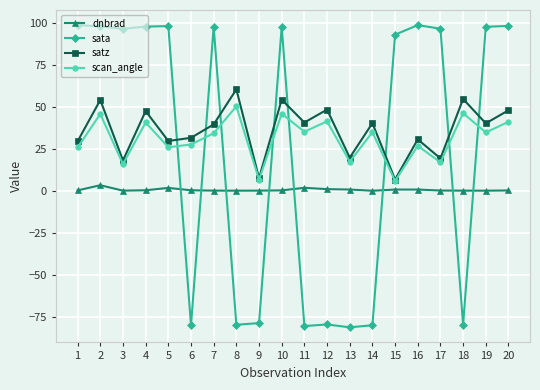

Between which two adjacent categories do satz and sata first intersect?

5 and 6